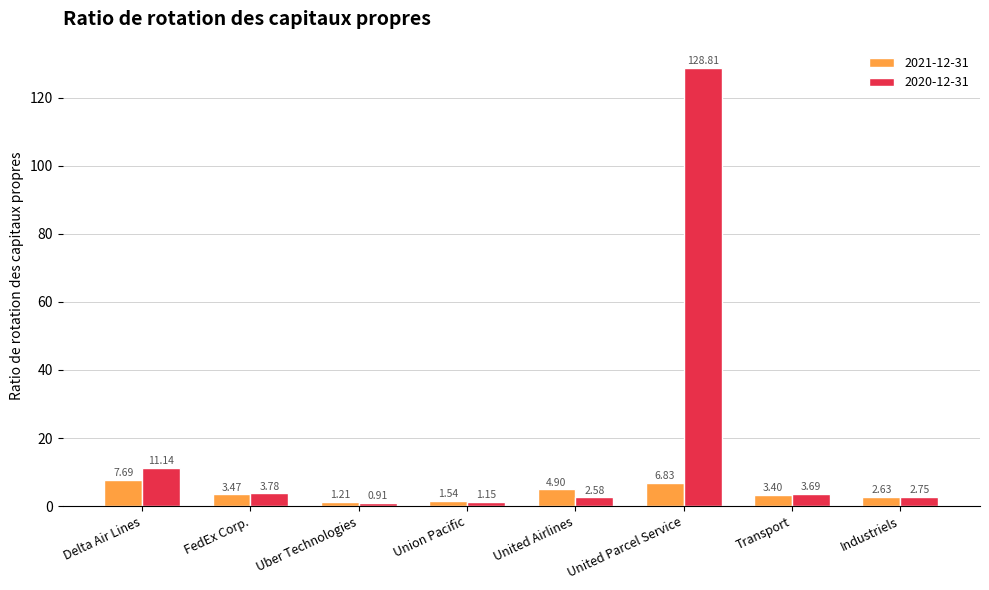

What is the spread (max minus min) of values at United Airlines?

2.3